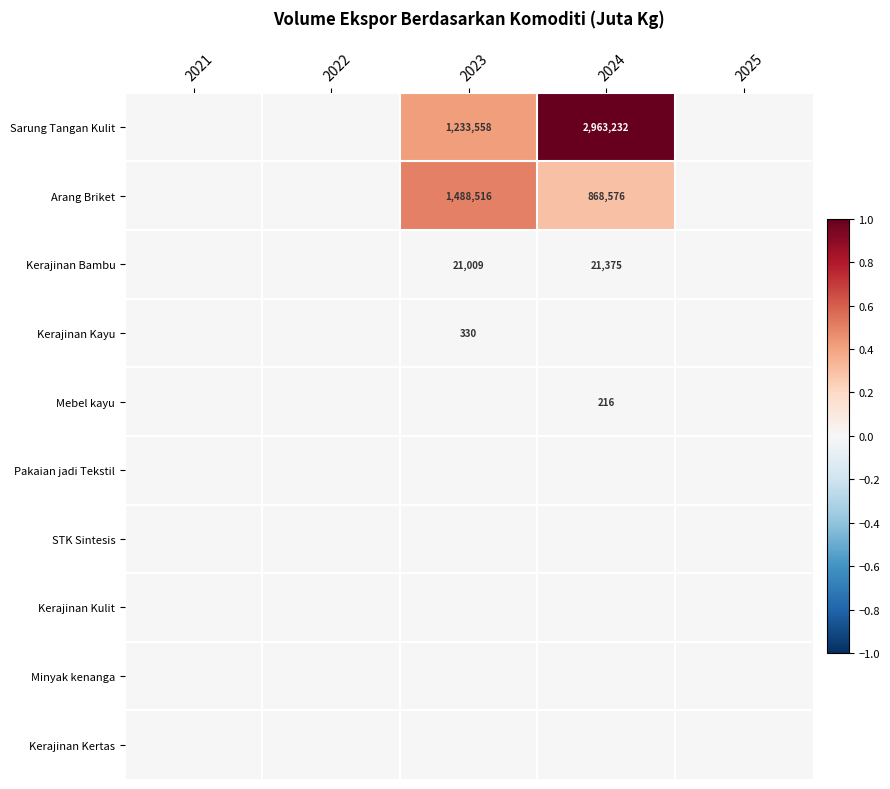

Between 2025 and 2023, which is larger?

2023